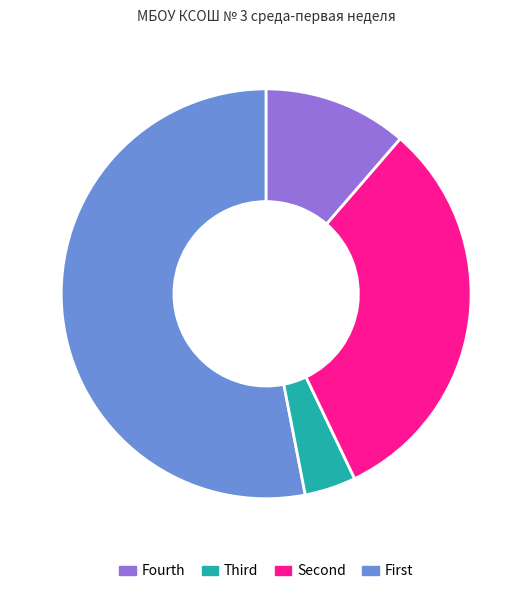

Is there any slice that represents more than half of the pie?

Yes